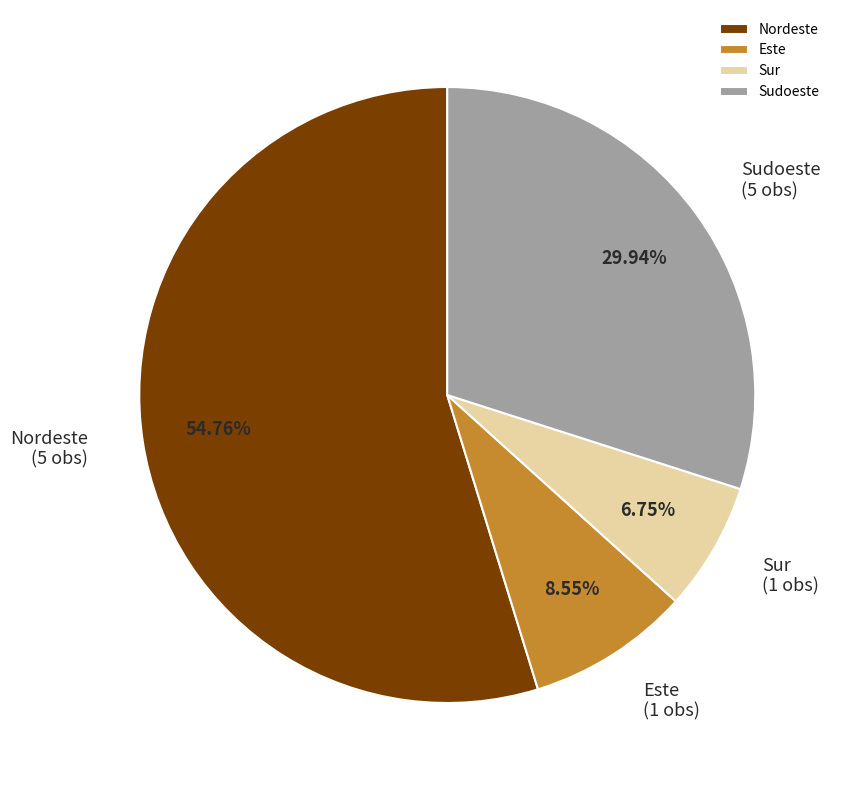

To the nearest percent, what percentage of the pie is Sudoeste?

30%